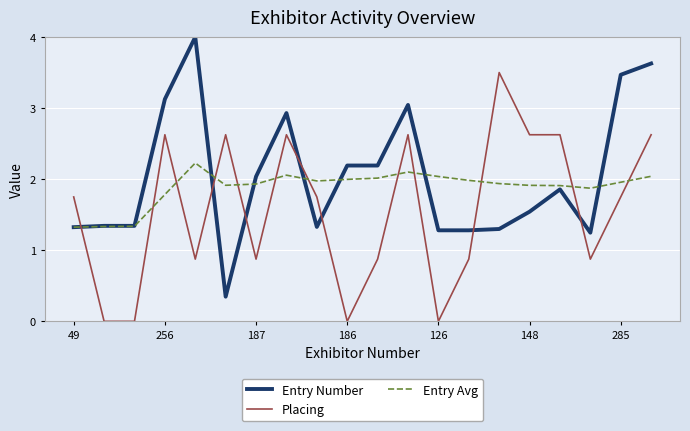

True or false: Entry Avg has more than 0 points higher than both neighbors.

True